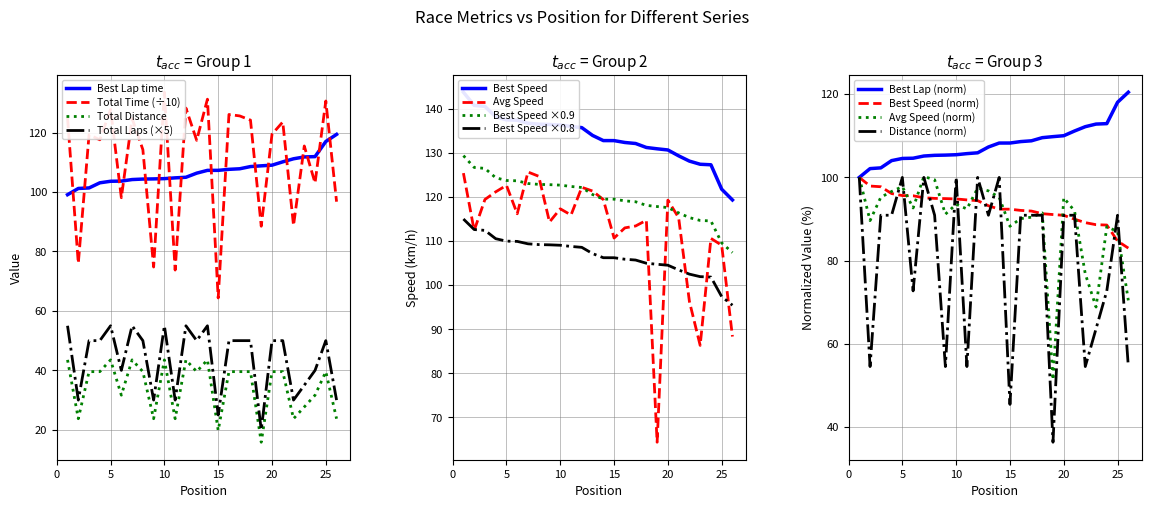

Is the value of Best Lap time at 22 greater than the value of Best Speed at 13?

Yes